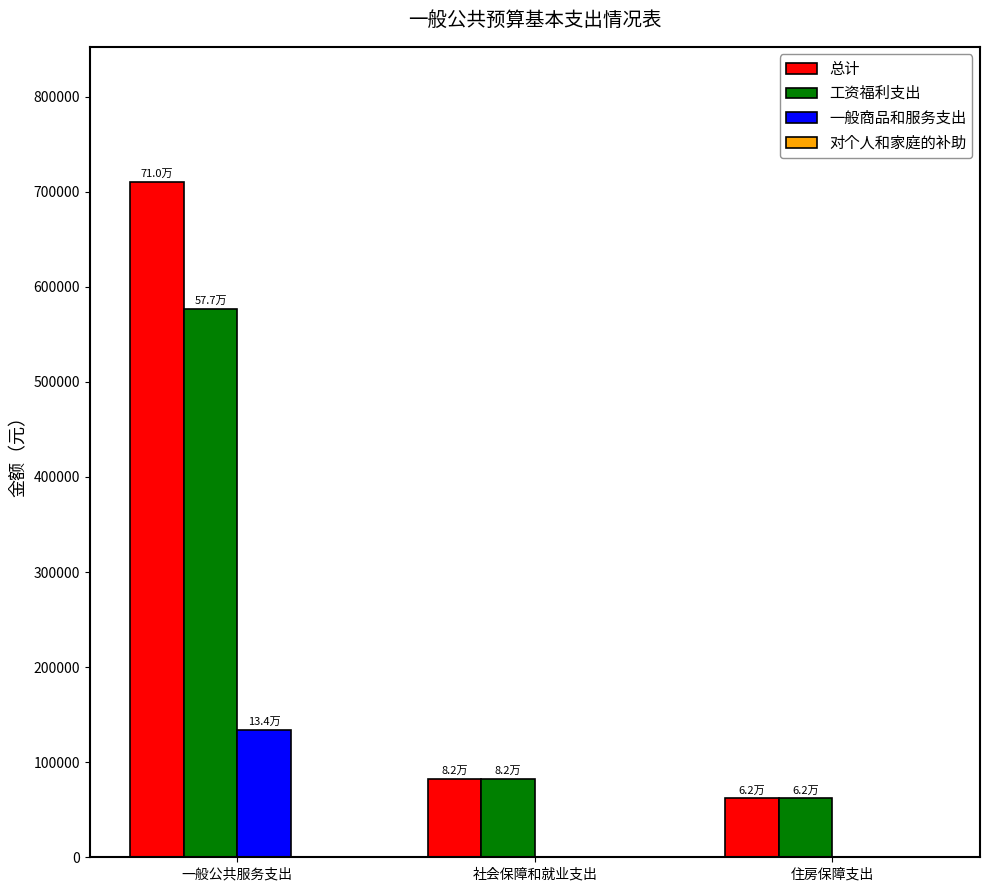

What is the sum of all 总计 values?

854684.0